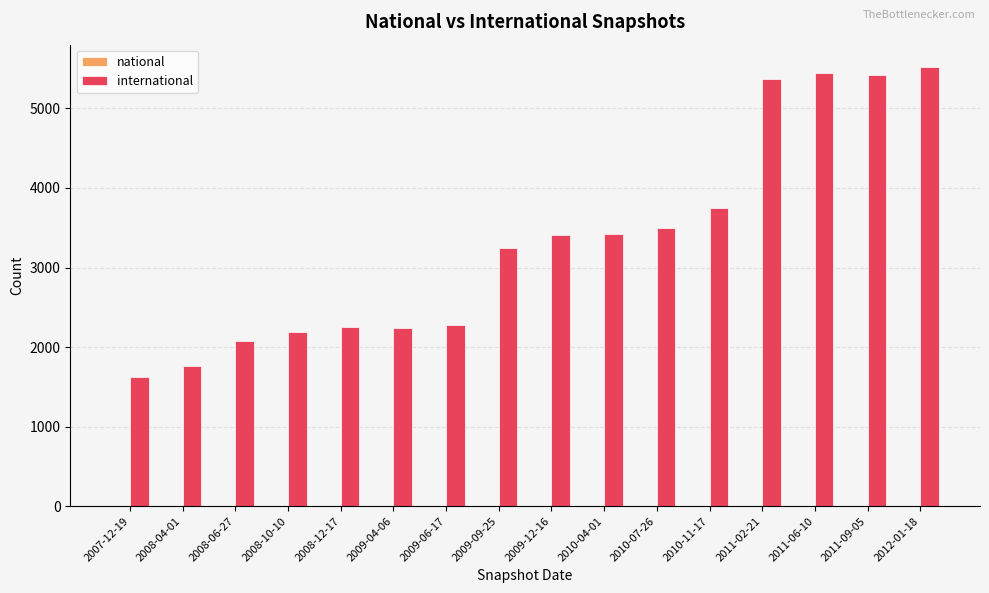

What is the average value?

3344